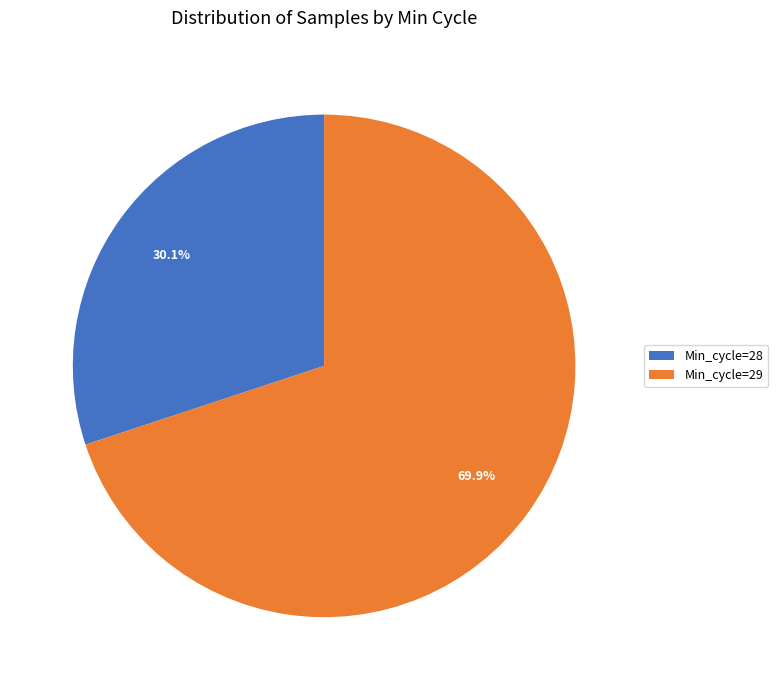

Count the number of slices in the pie.

2